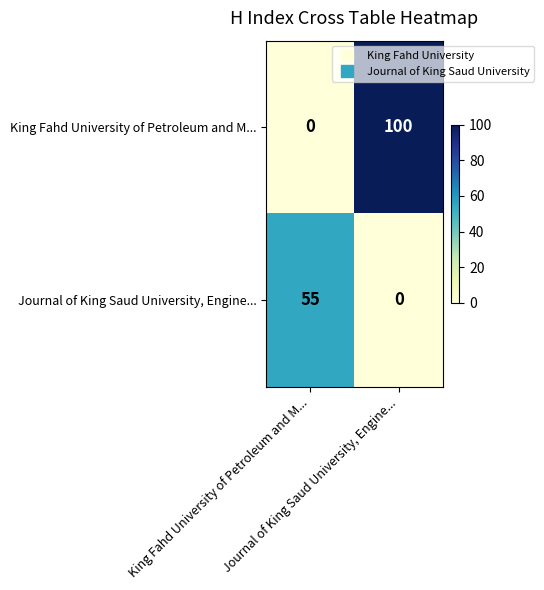

What is the maximum value shown in the chart?

100